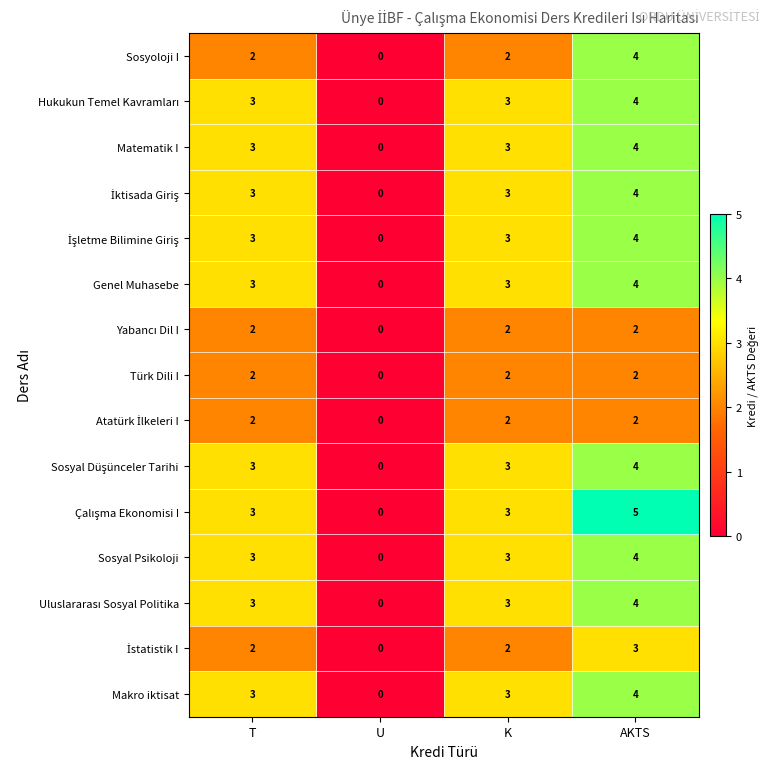

What is the sum of all Türk Dili I values?

6